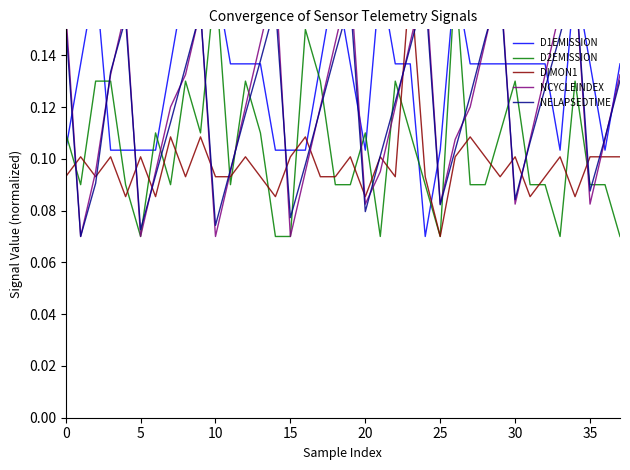

Between 29 and 10, which is larger?

10